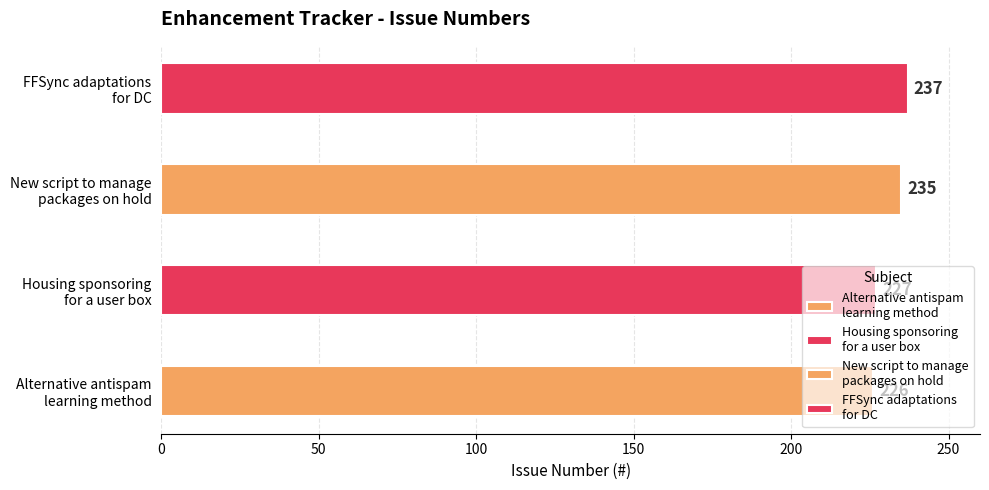

What is the smallest value displayed?

226